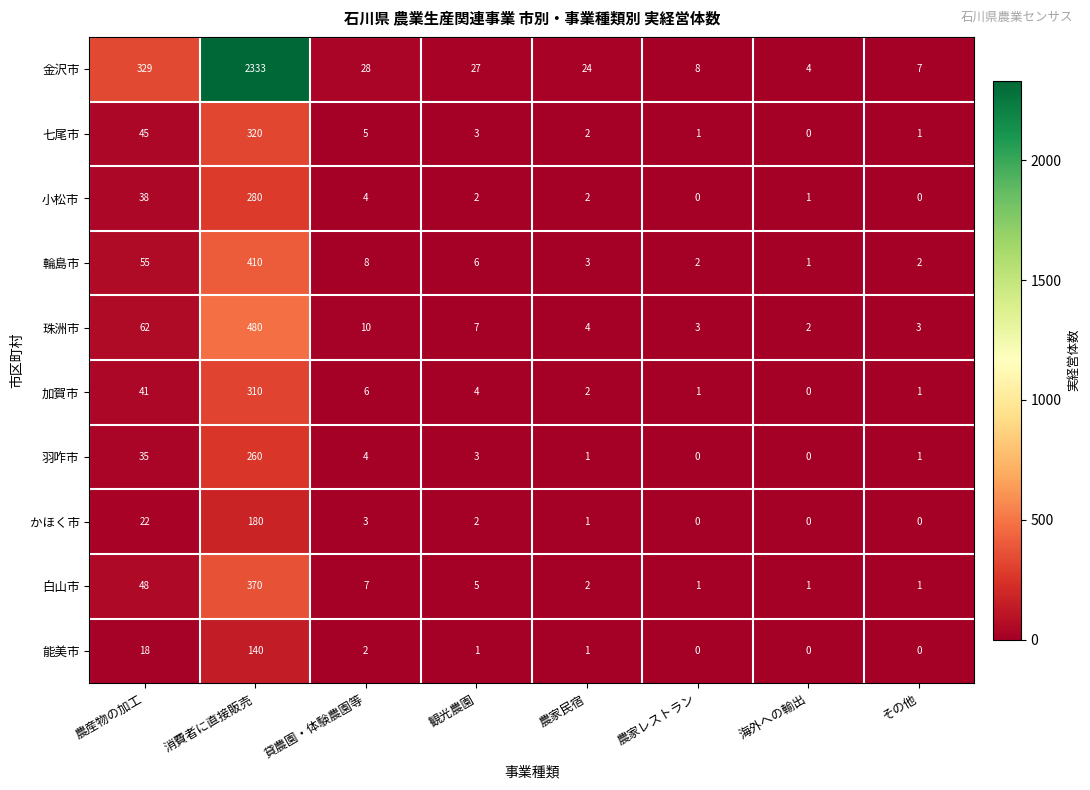

Is it true that 小松市 equals 2 at 観光農園?

True